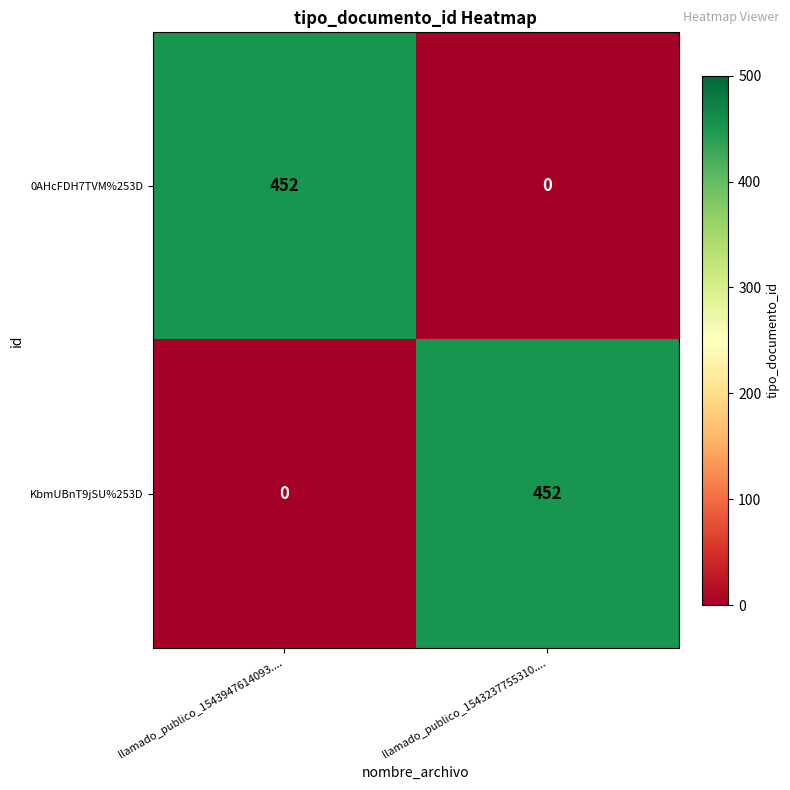

How many distinct data groups are displayed?

2